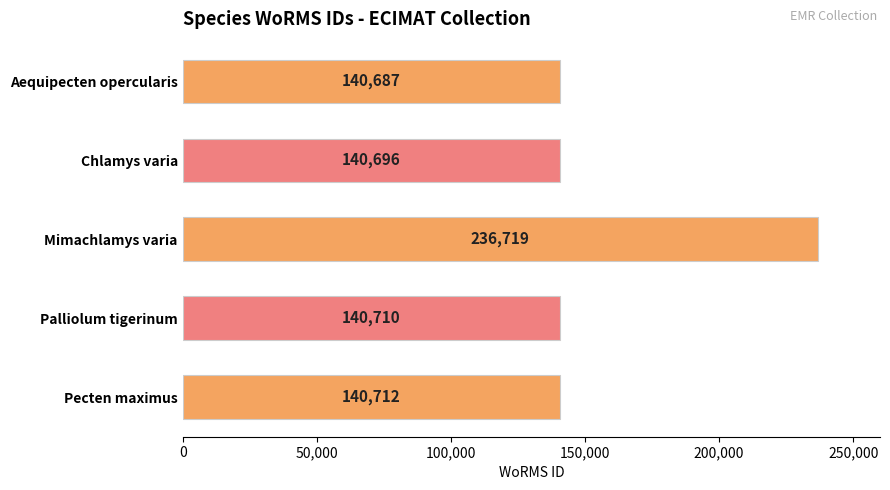

At which label is the value closest to 188703?

Pecten maximus